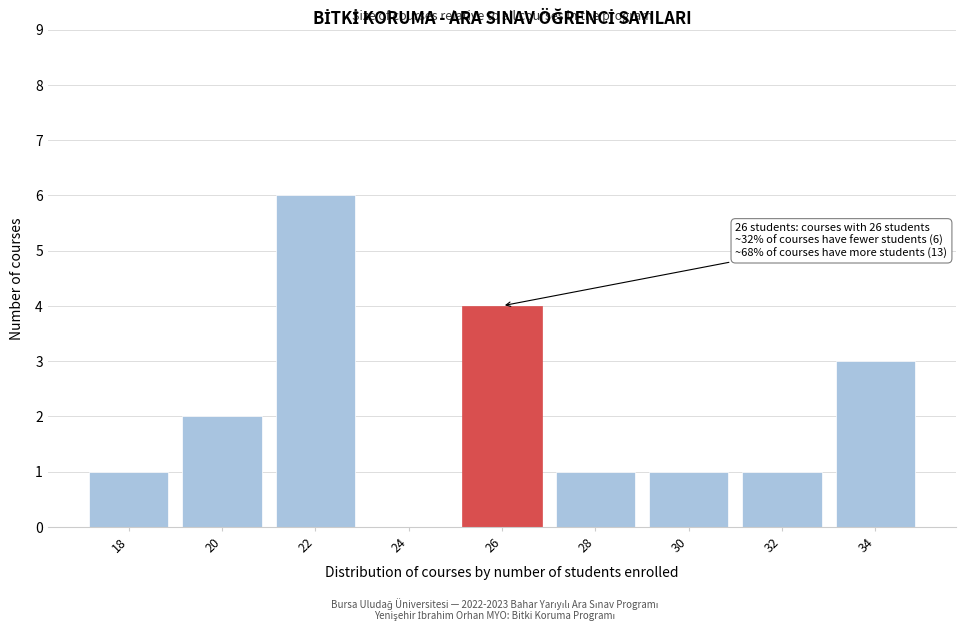

Reading left to right, list all the values displayed in this chart.

18=1	20=2	22=6	24=0	26=4	28=1	30=1	32=1	34=3